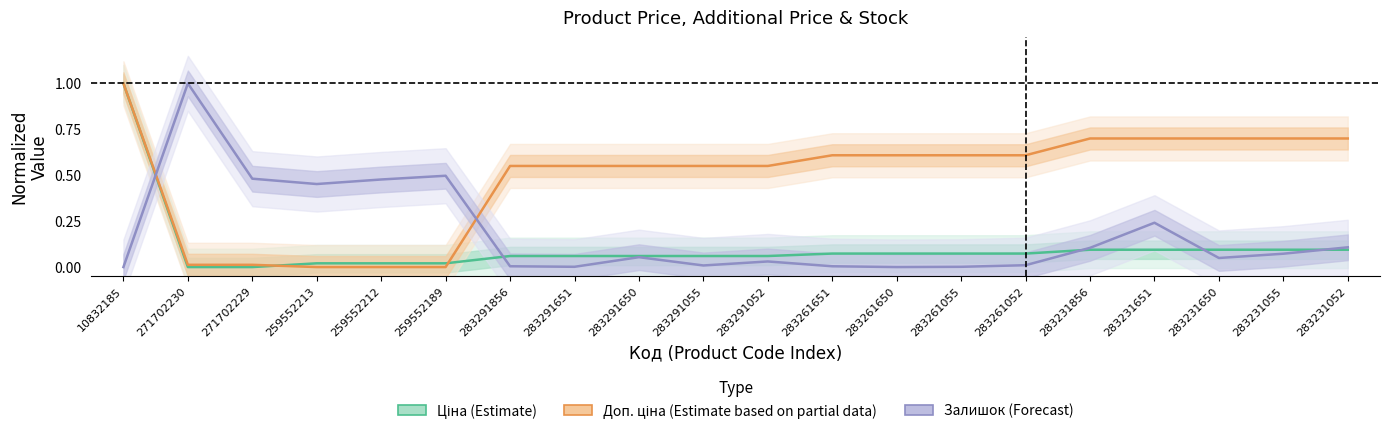

What is the label of the 3rd point from the left?

271702229